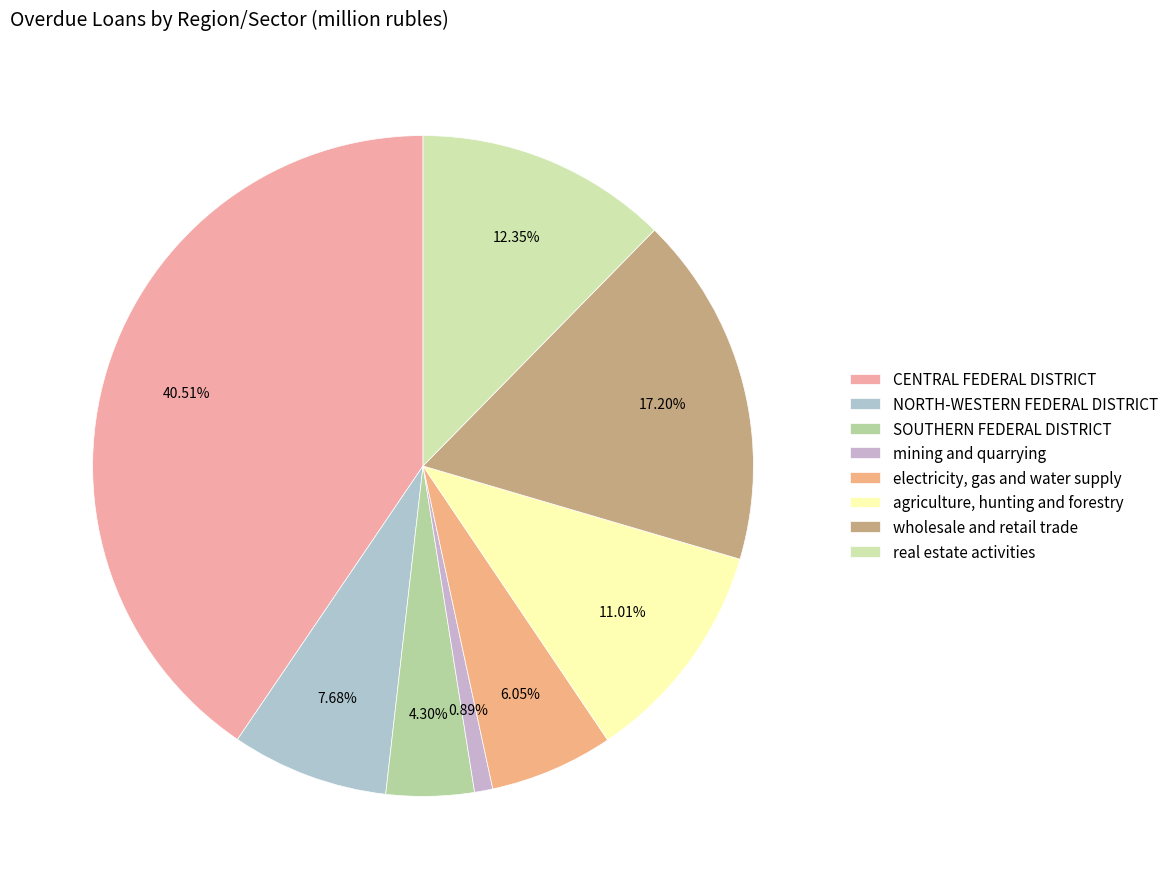

Which slice is the smallest?

mining and quarrying